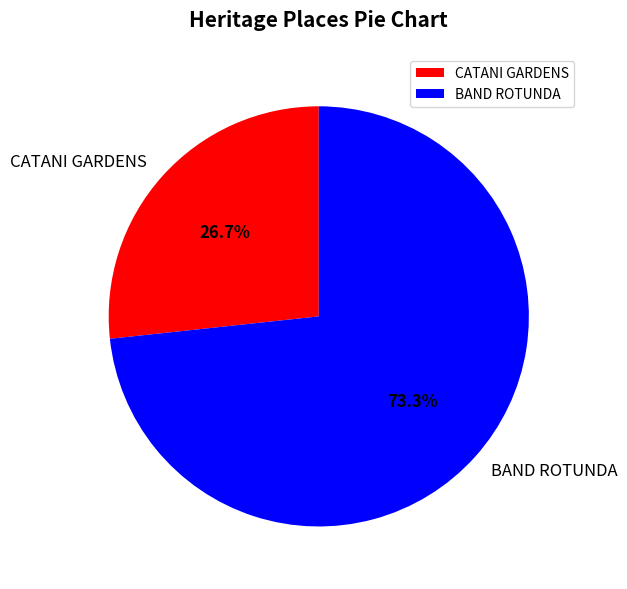

To the nearest percent, what is the difference between the CATANI GARDENS and BAND ROTUNDA slice percentages?

47%